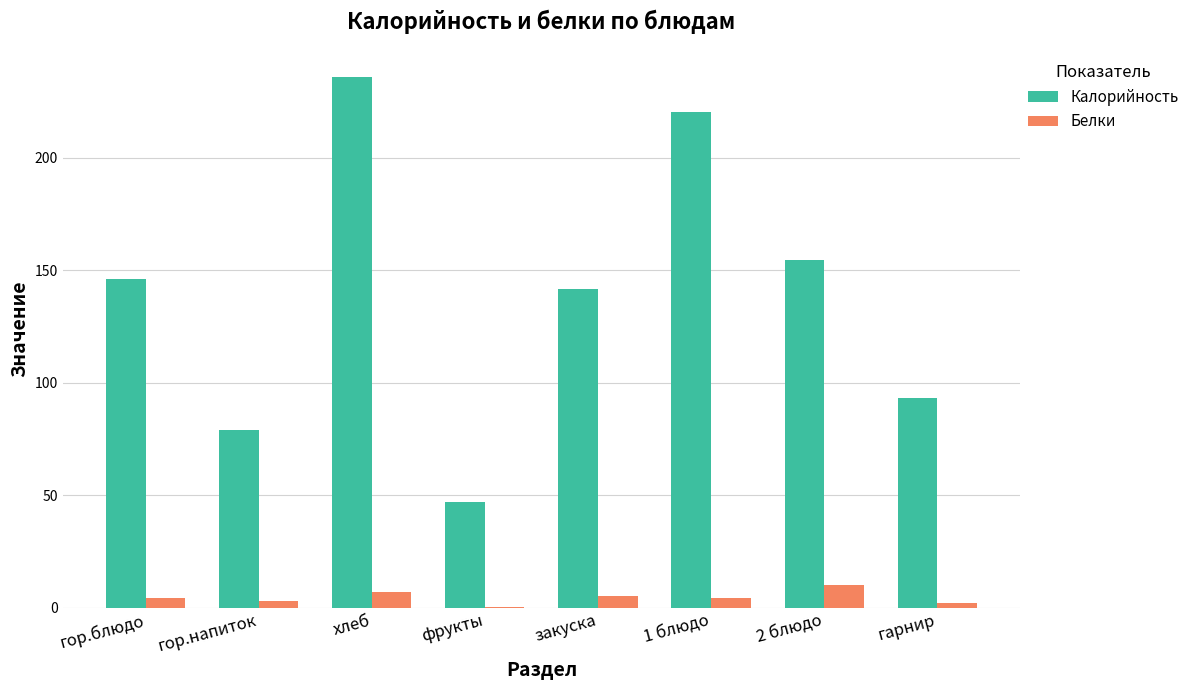

Which label corresponds to the largest value in the chart?

хлеб